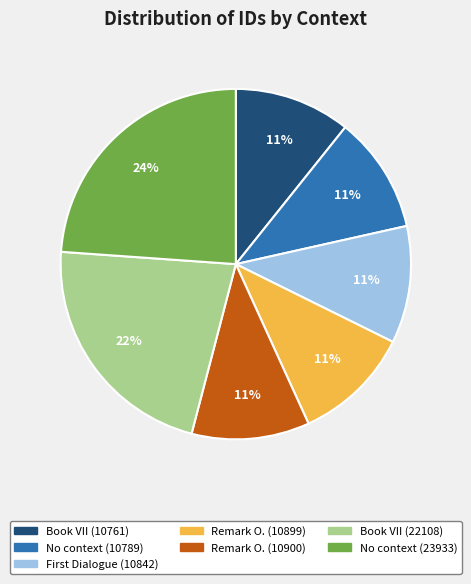

Is the sum of Book VII (22108) and No context (10789) greater than half?

No